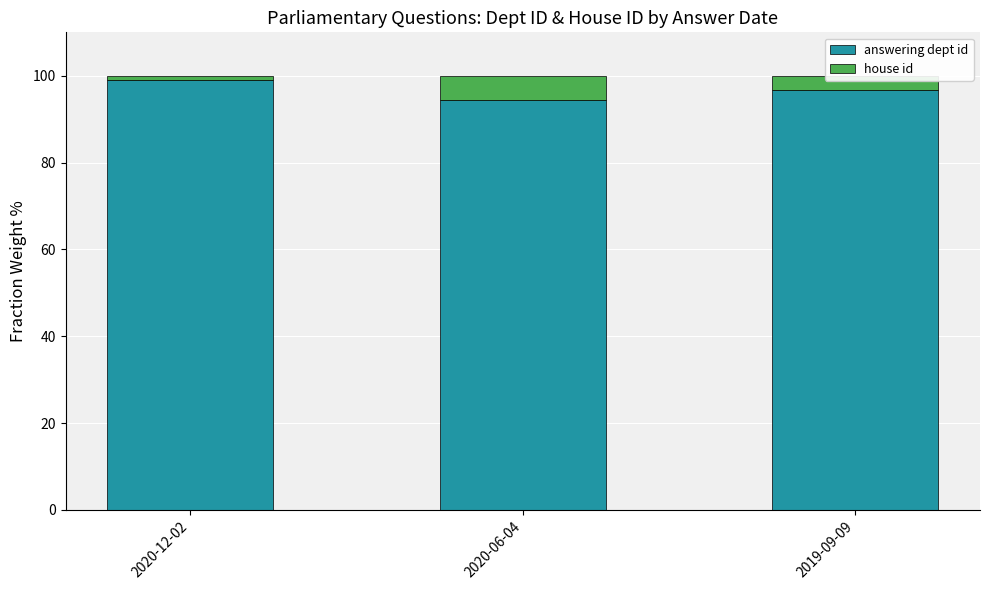

What is the average value of the answering dept id series?

96.7